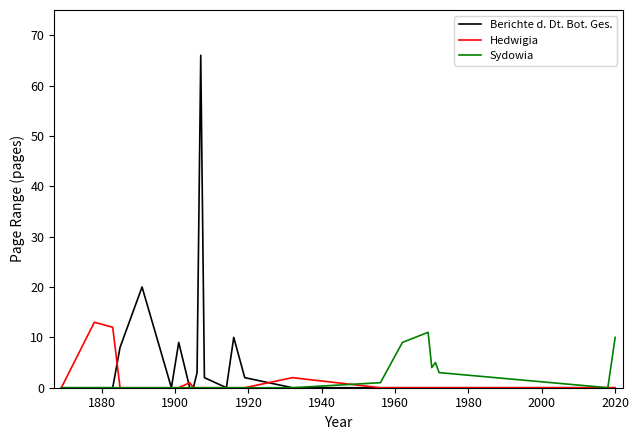

What are all the series names shown in the legend?

Berichte d. Dt. Bot. Ges., Hedwigia, Sydowia